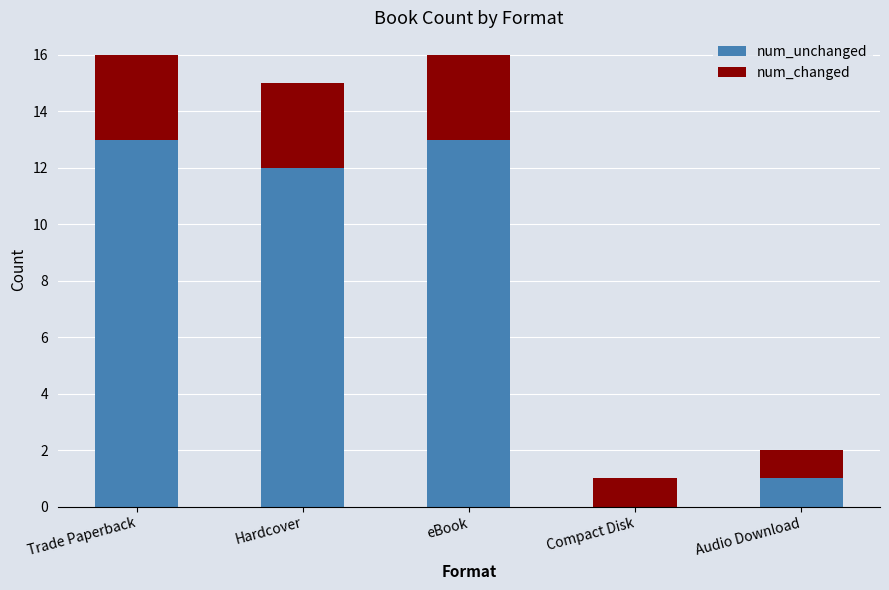

The num_unchanged series shows 1 at Audio Download. True or false?

True